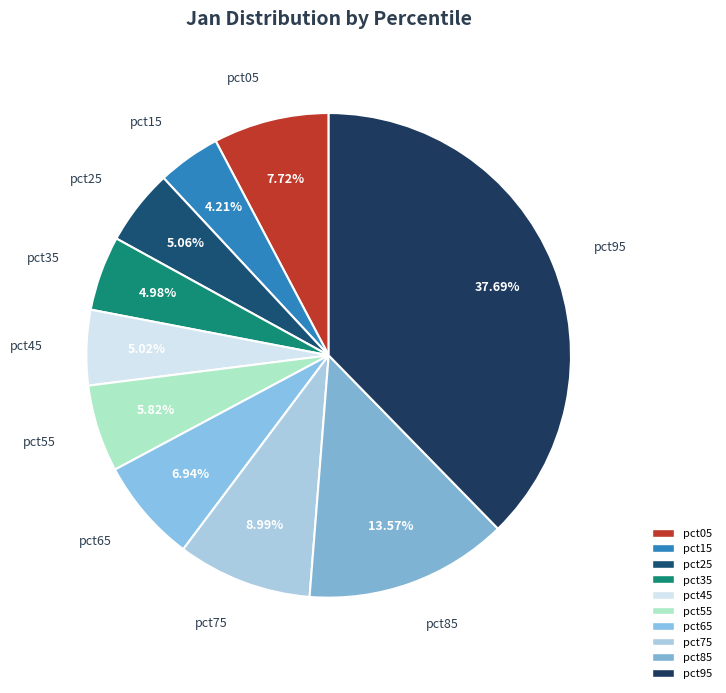

What percentage is the pct75 slice, to the nearest percent?

9%